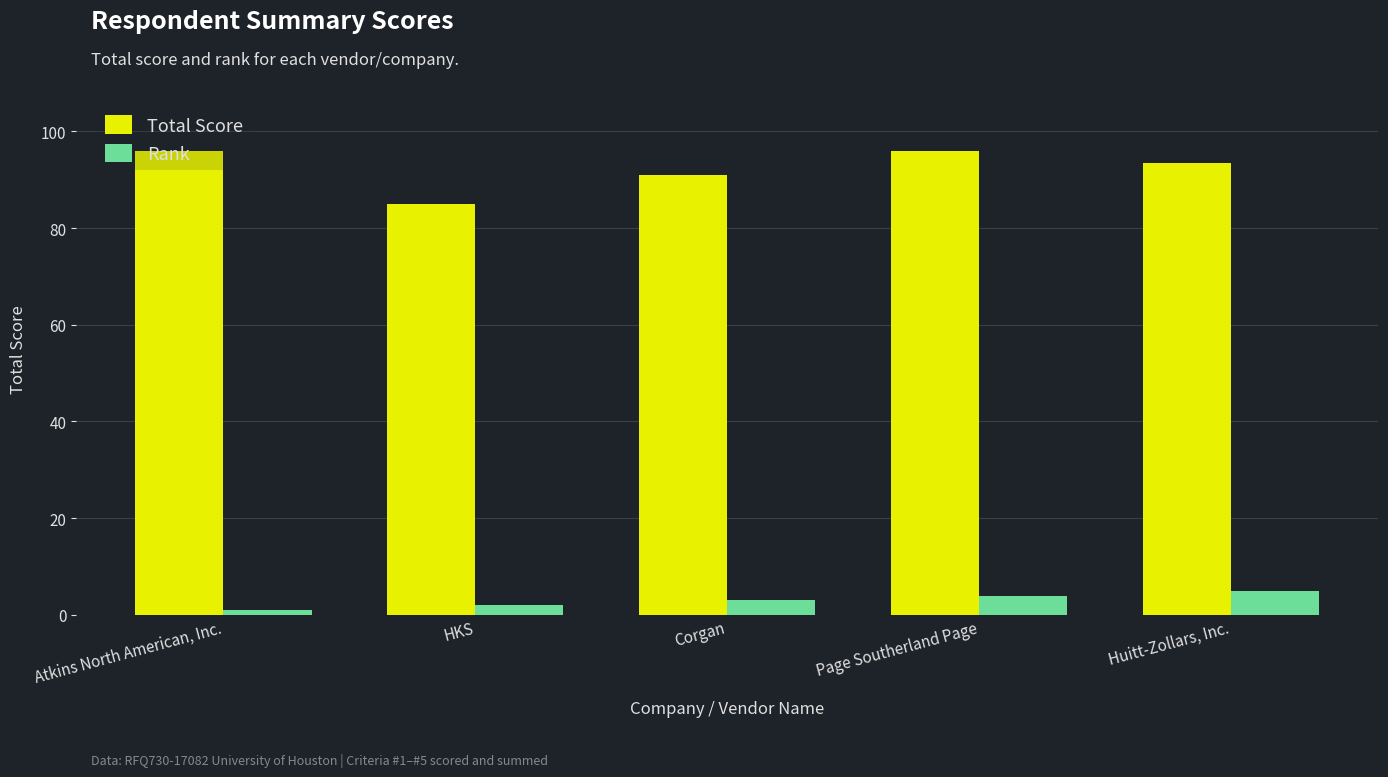

Which series has the largest total across all categories?

Total Score